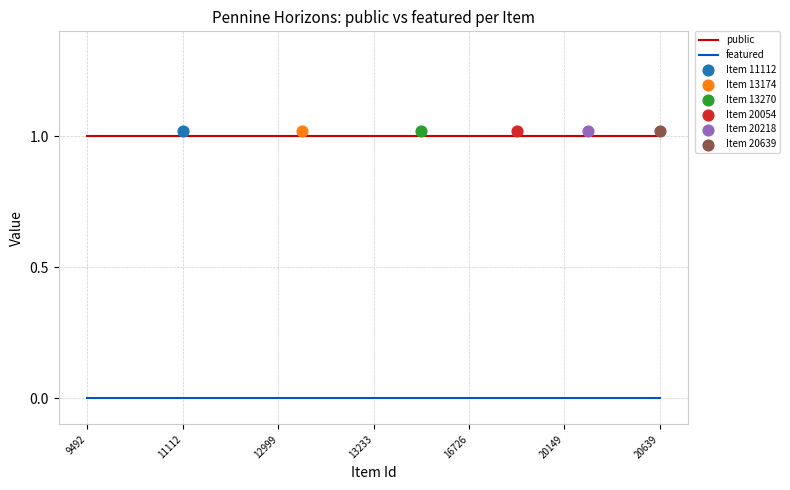

What is the total value across all series at 21?

1